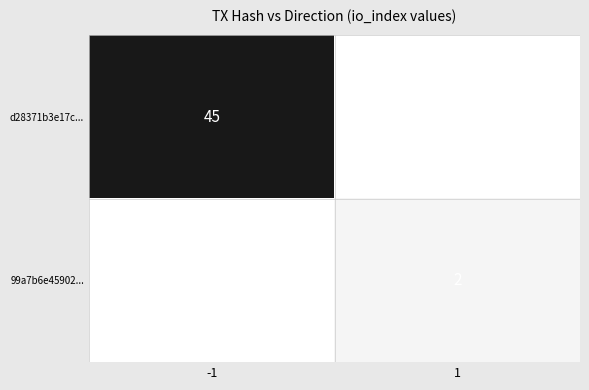

True or false: d28371b3e17c... has a value of 31 at -1.

False